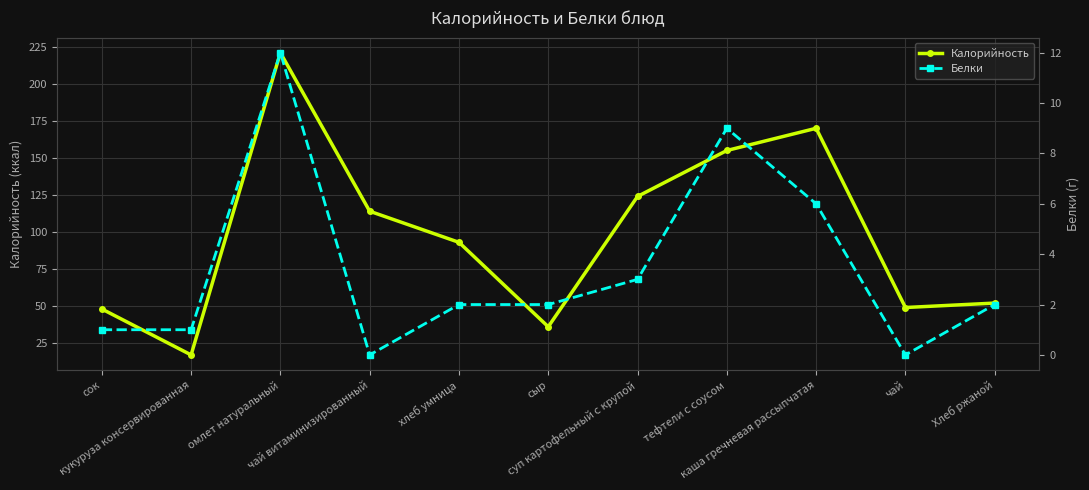

What are all the series names shown in the legend?

Калорийность, Белки